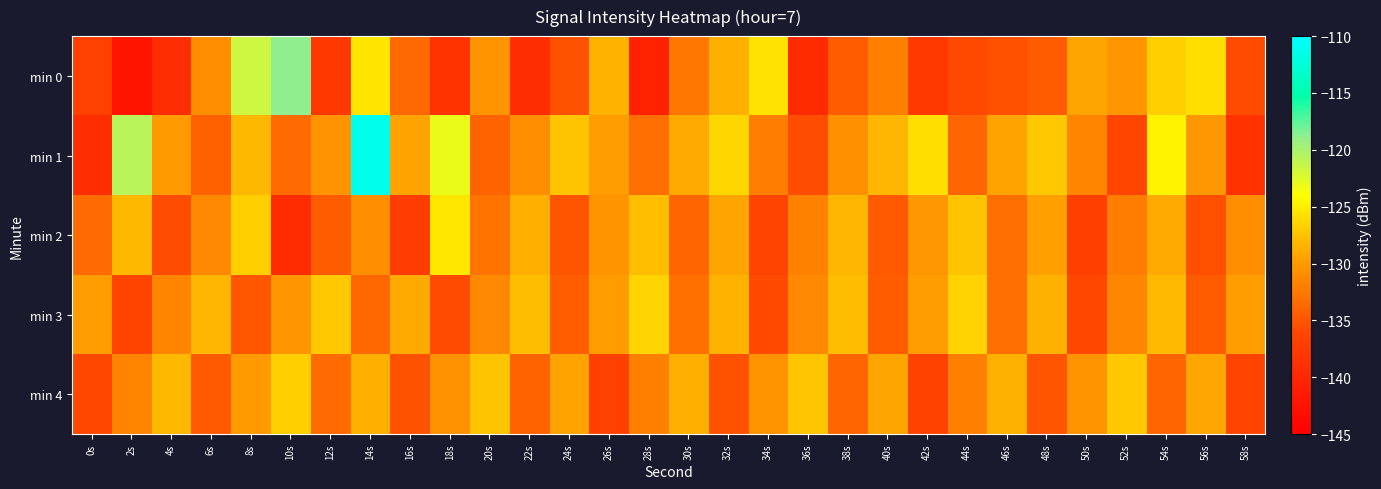

What is the minimum value shown in the chart?

-142.3